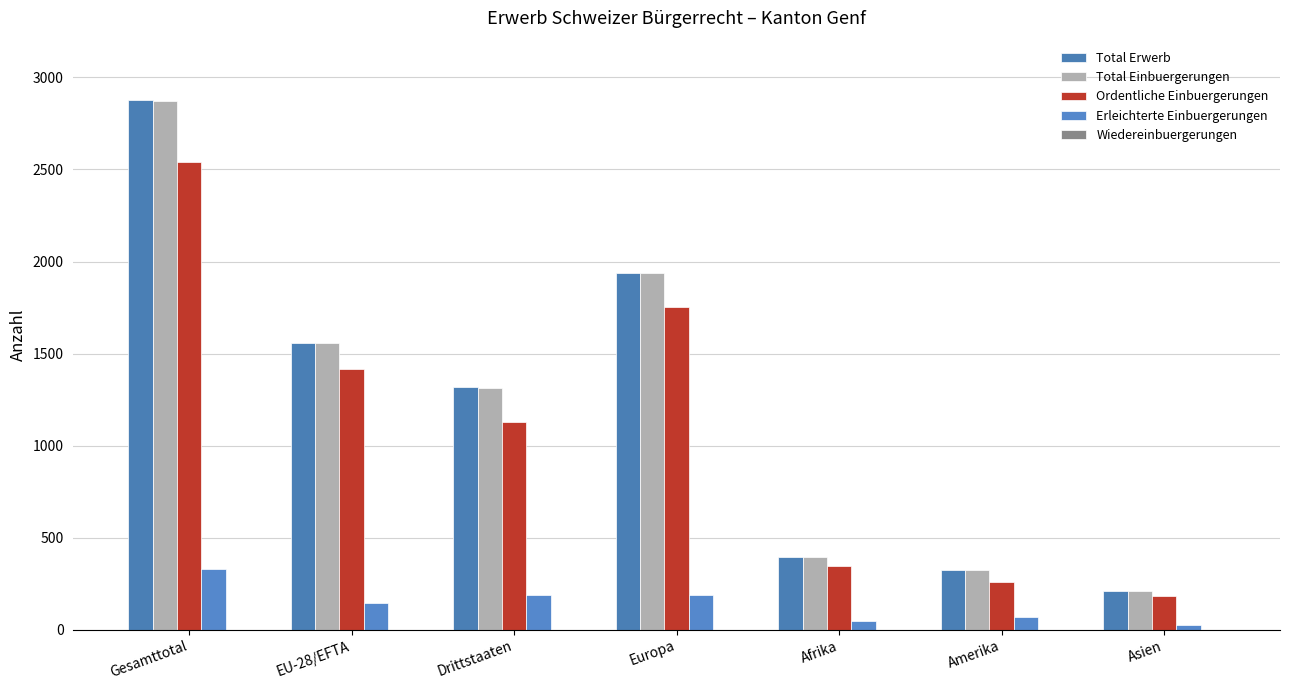

Where is Total Einbuergerungen nearest to the value 1540?

EU-28/EFTA